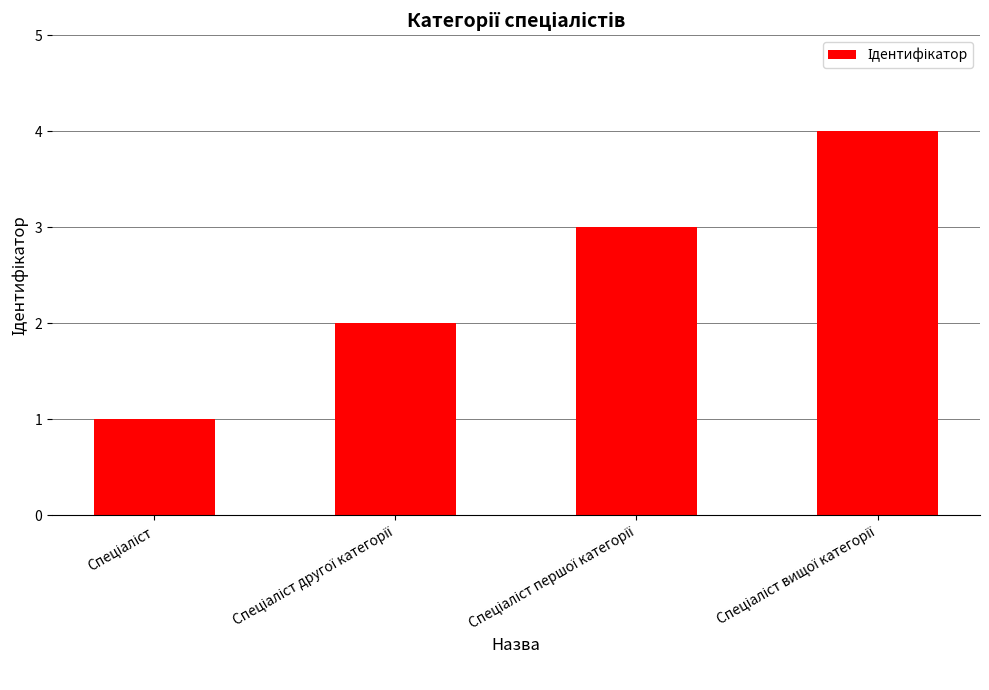

What is the maximum value shown in the chart?

4